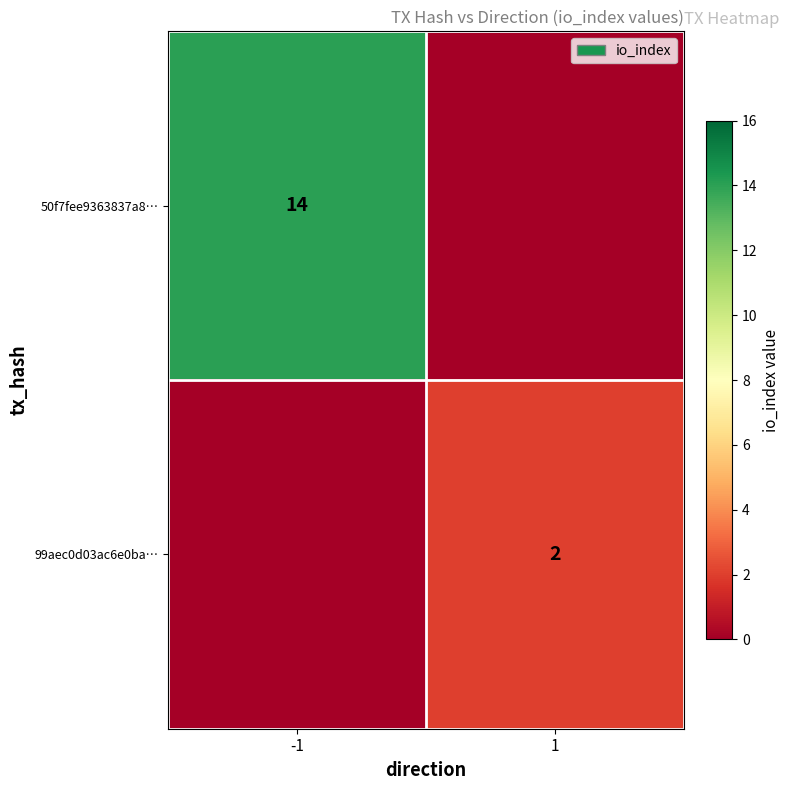

Is it true that 99aec0d03ac6e0ba… equals 2 at 1?

True